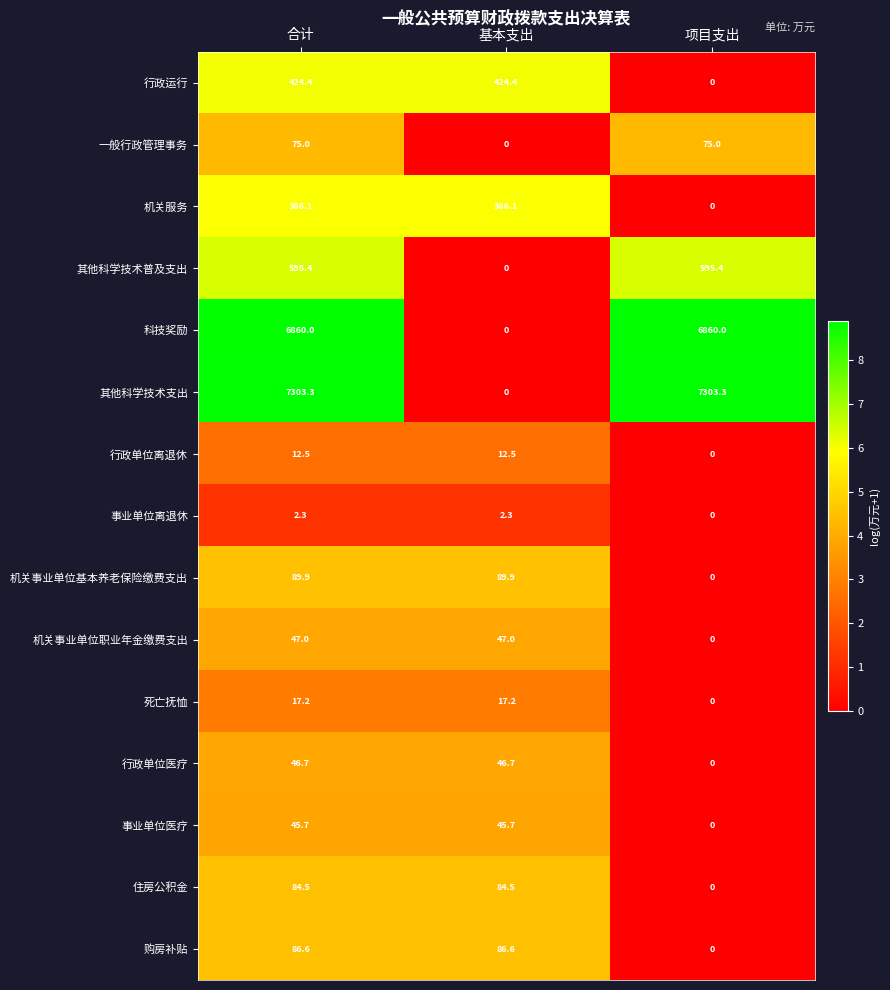

At which category is the sum across all series the highest?

合计